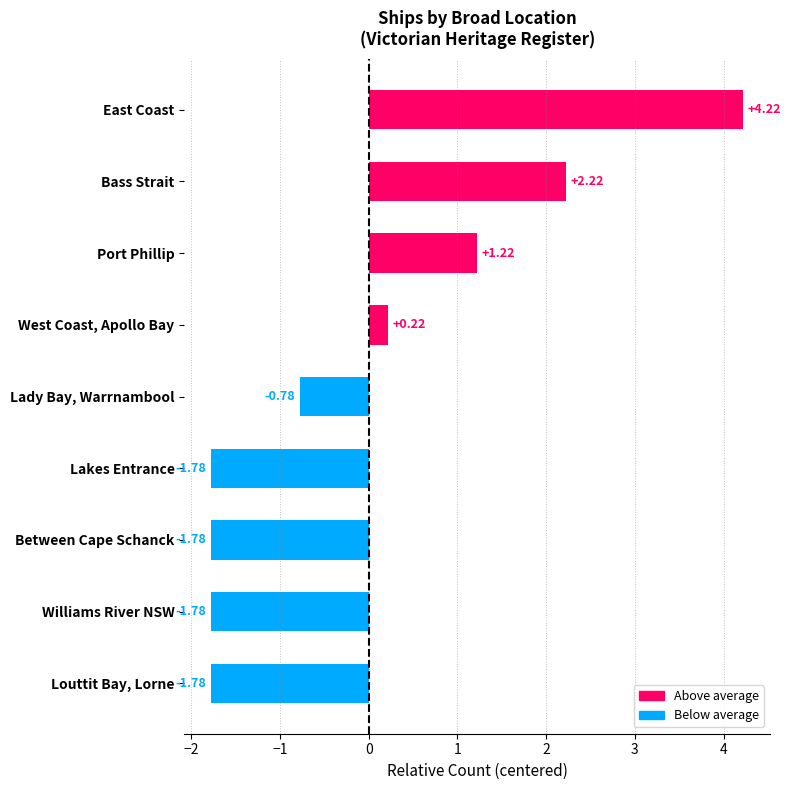

What is the change in value from West Coast, Apollo Bay to Lakes Entrance?

-2.0